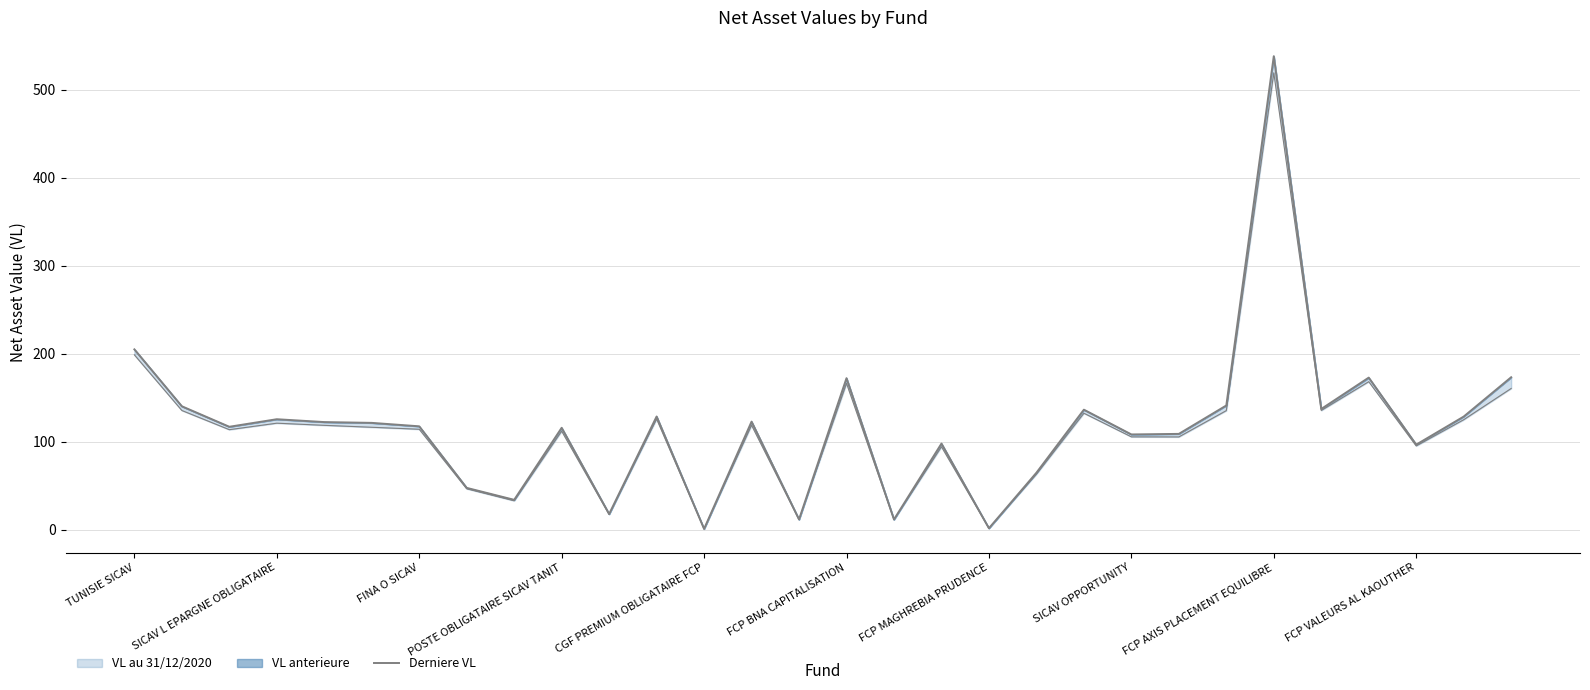

Is it true that the value at CGF PREMIUM OBLIGATAIRE FCP is 164.0?

False